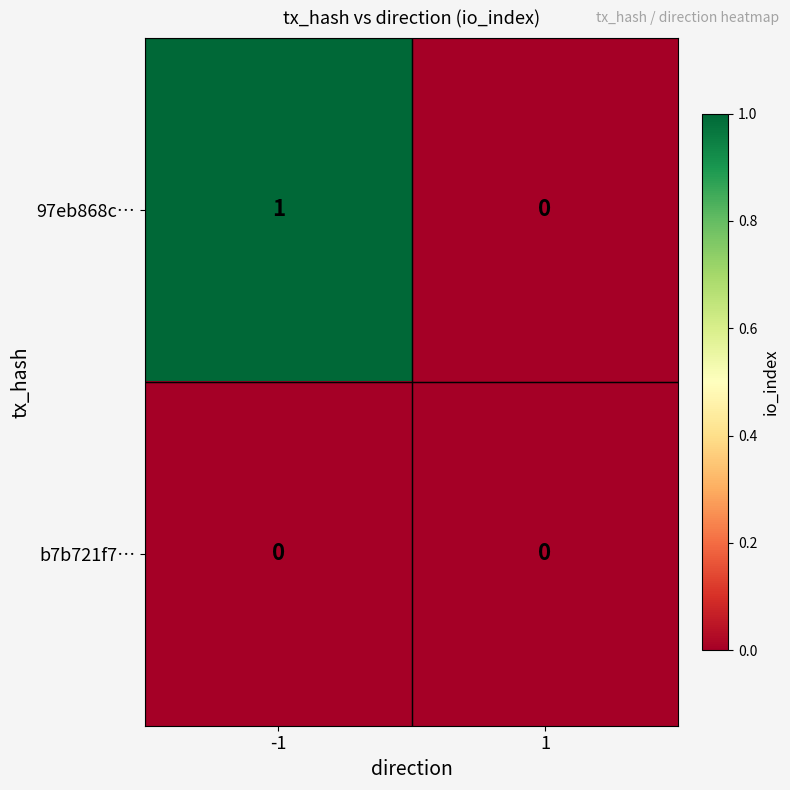

At -1, list the series in order from smallest to largest.

b7b721f7…, 97eb868c…